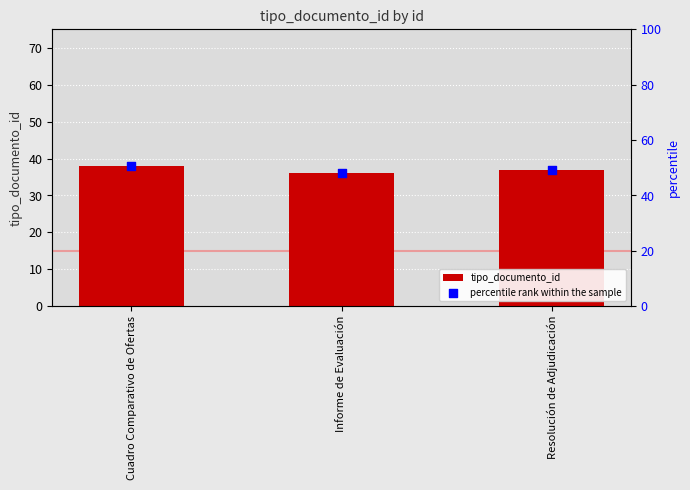

At how many categories does at least one series exceed 46?

3